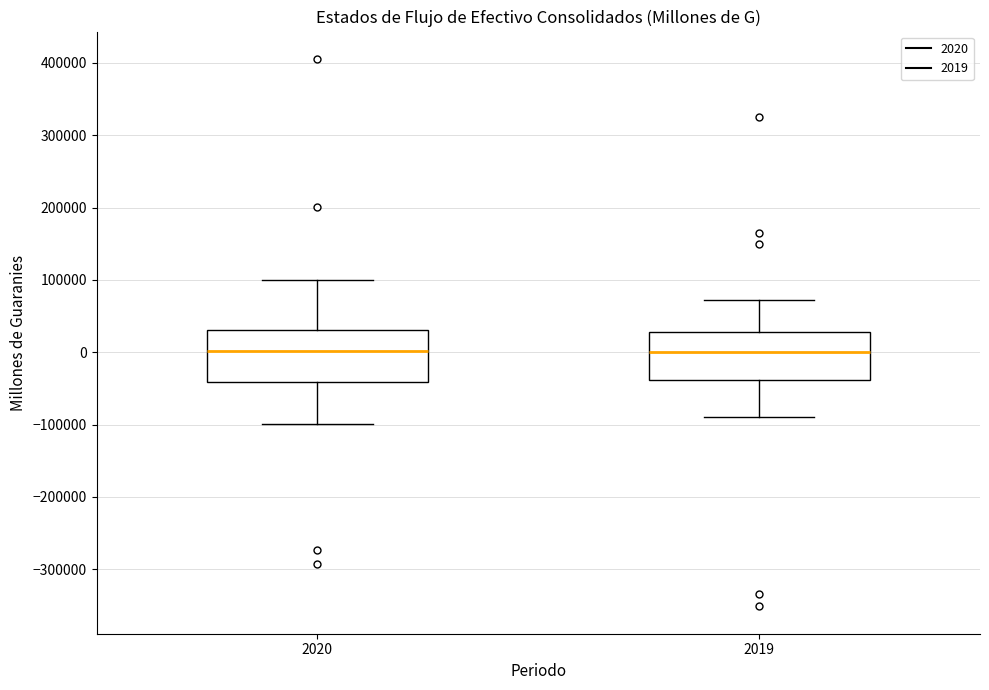

Reading left to right, read every box against the y-axis: the position of its median line, the range the box covers, and the ends of its whiskers. The values are not printed on the chart, so give them approximately, as read against the axis.

2020: median 0, box -40000 to 30000, whiskers -100000 to 100000
2019: median 0, box -40000 to 30000, whiskers -90000 to 70000